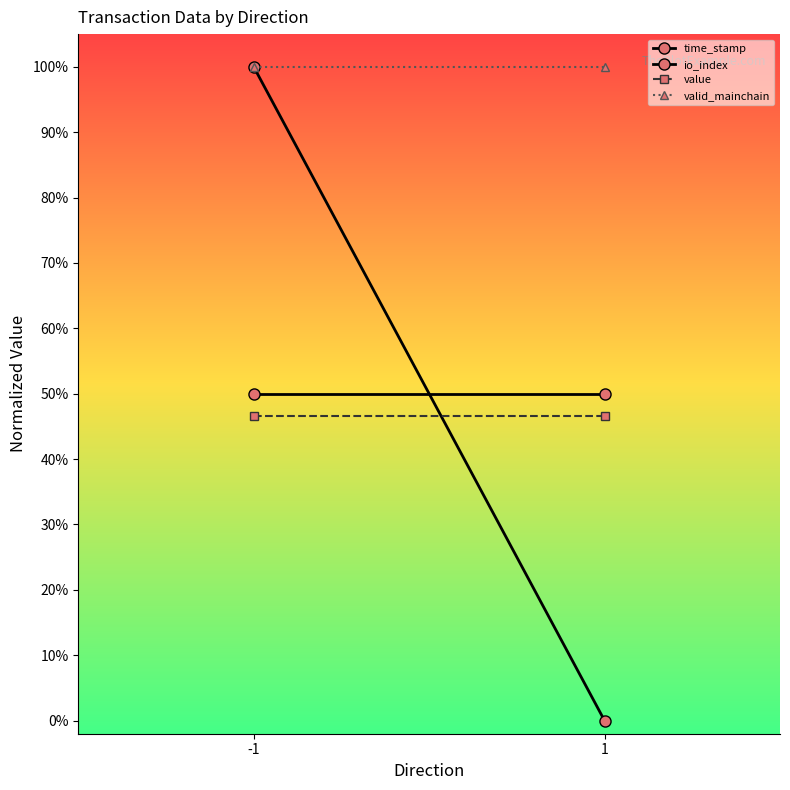

At which label does time_stamp reach its minimum?

1